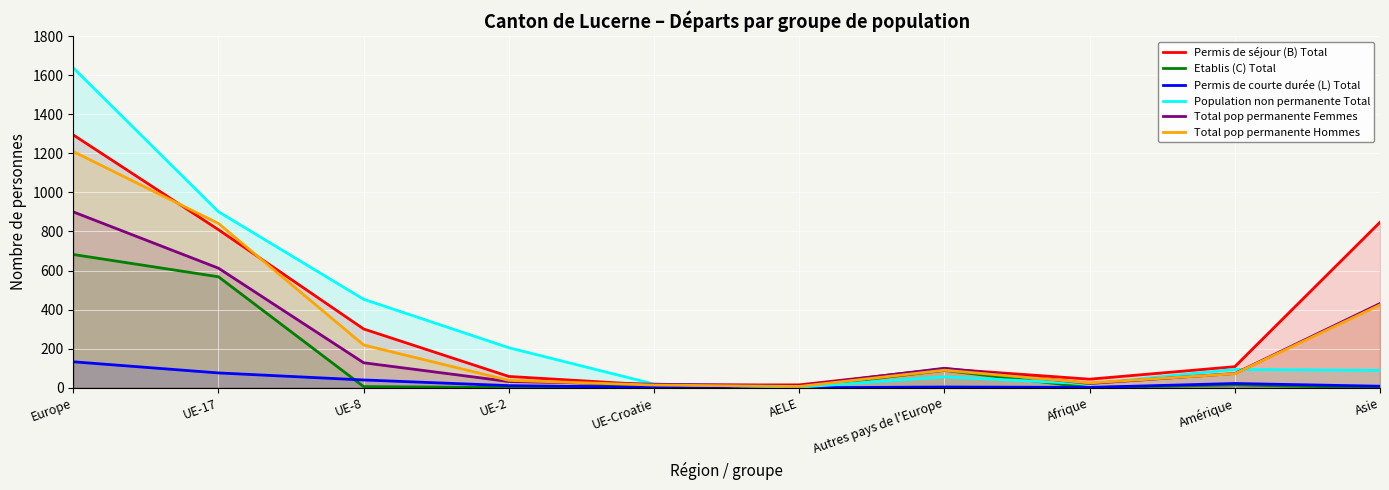

At which label does Permis de courte durée (L) Total first exceed 11?

Europe